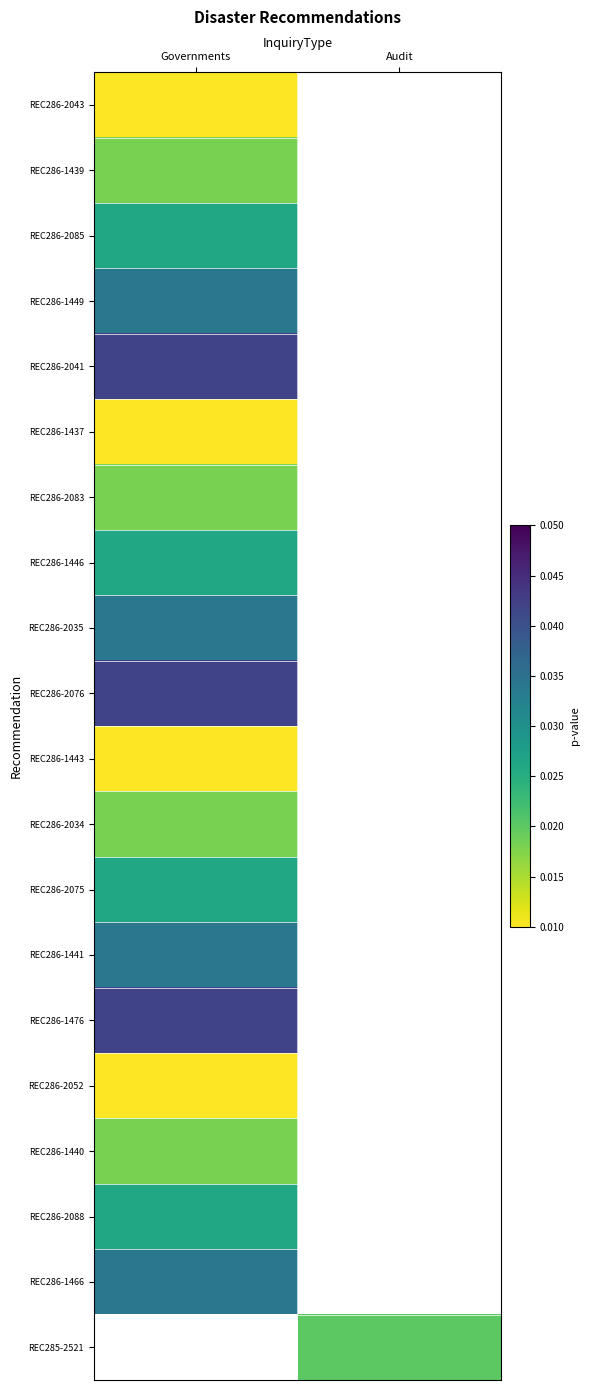

Which category has the highest value across all series?

Governments